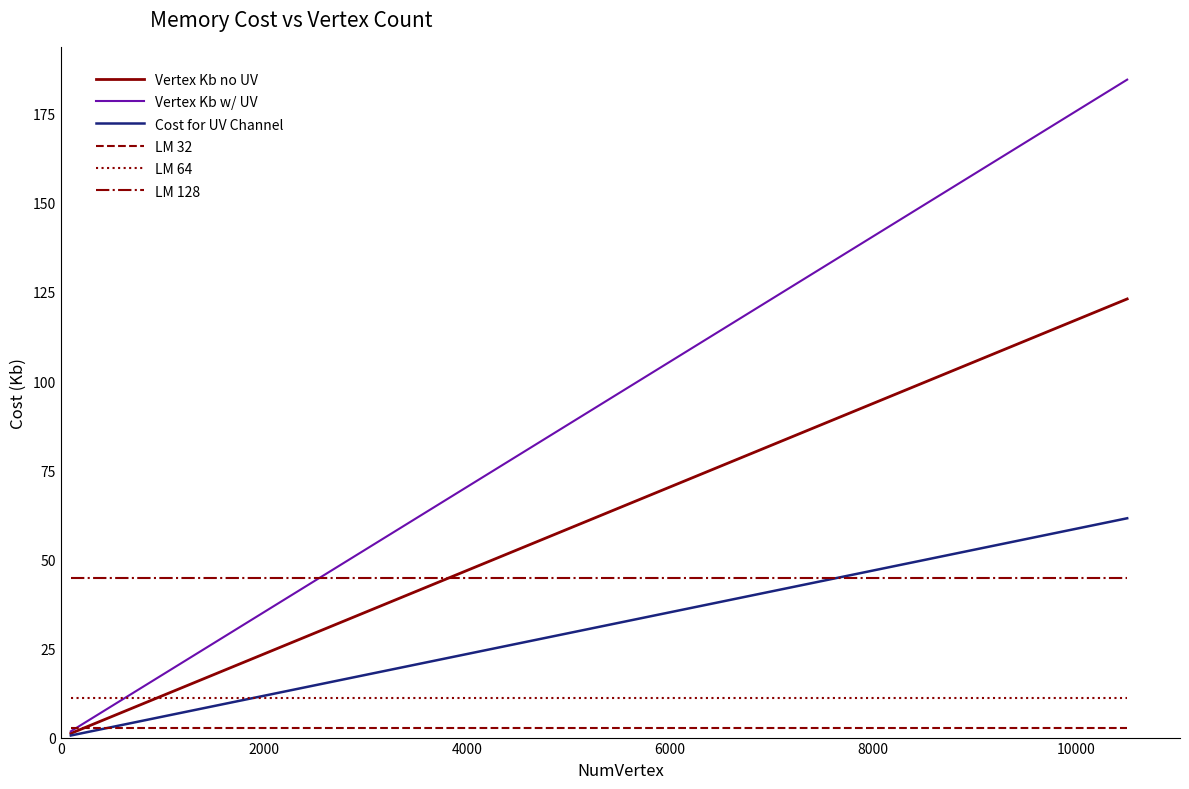

True or false: Vertex Kb no UV and LM 128 cross at least once.

True